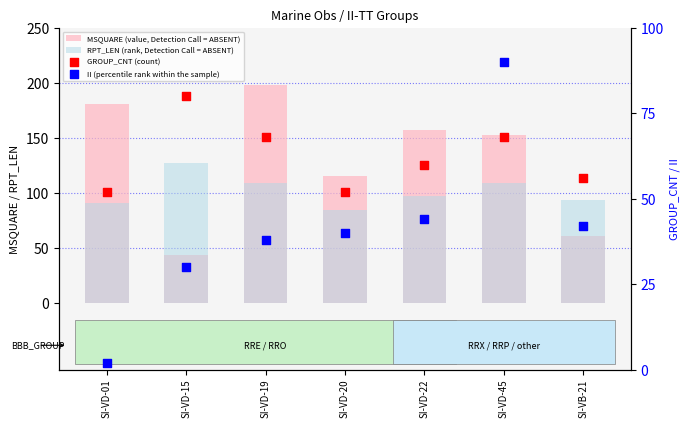

What are all the series names shown in the legend?

MSQUARE (value, Detection Call = ABSENT), RPT_LEN (rank, Detection Call = ABSENT), GROUP_CNT (count), II (percentile rank within the sample)